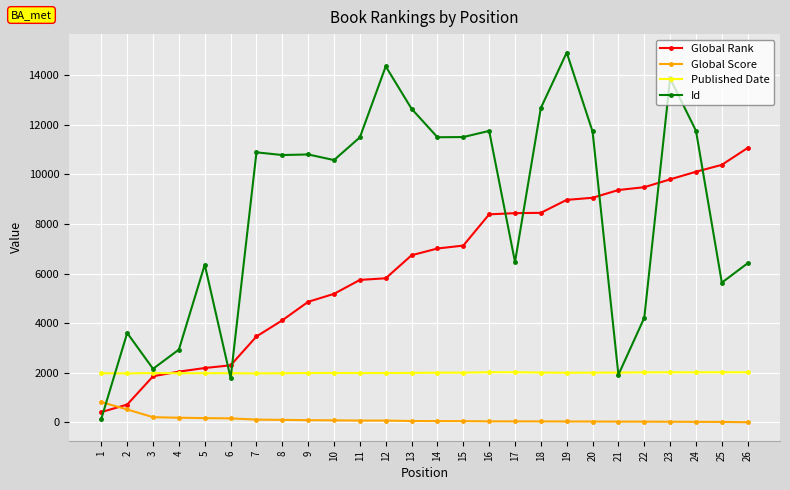

Does the chart have visible grid lines?

Yes